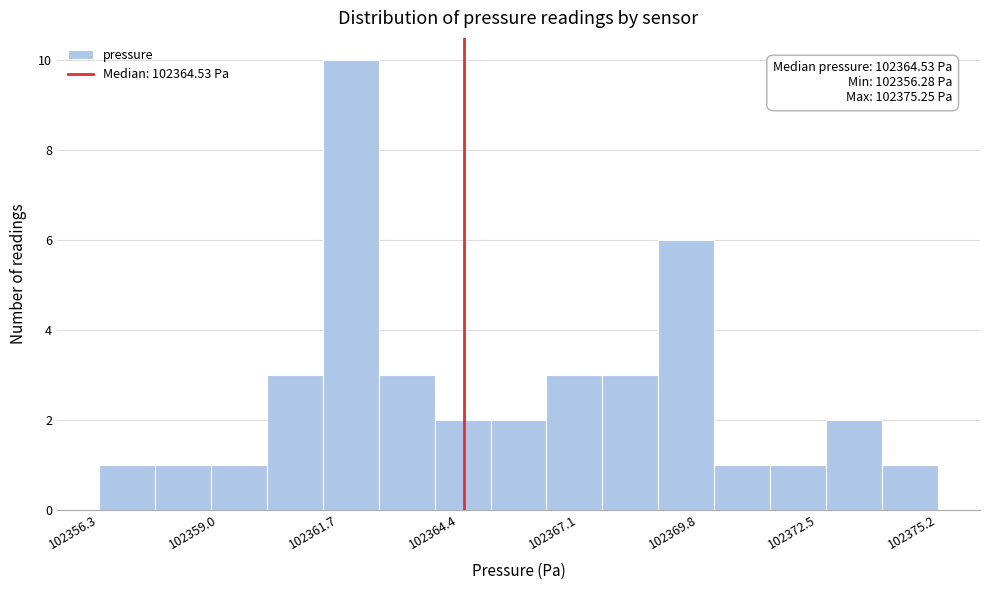

Read against the x-axis, roughly where is the centre of the tallest bar?

102362.0